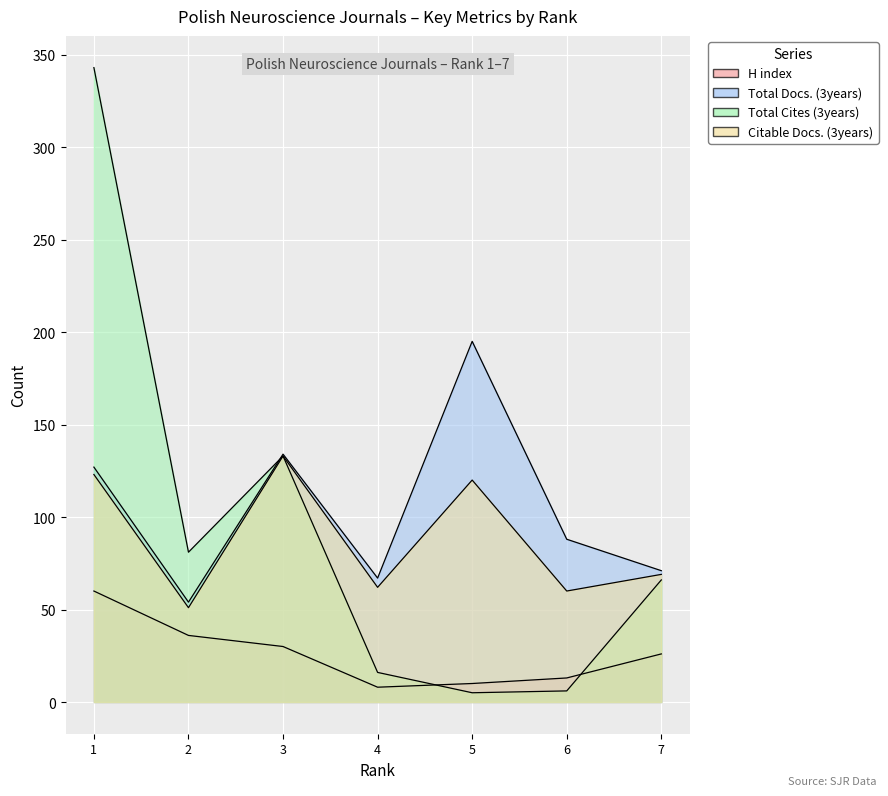

What is the minimum value for H index?

8